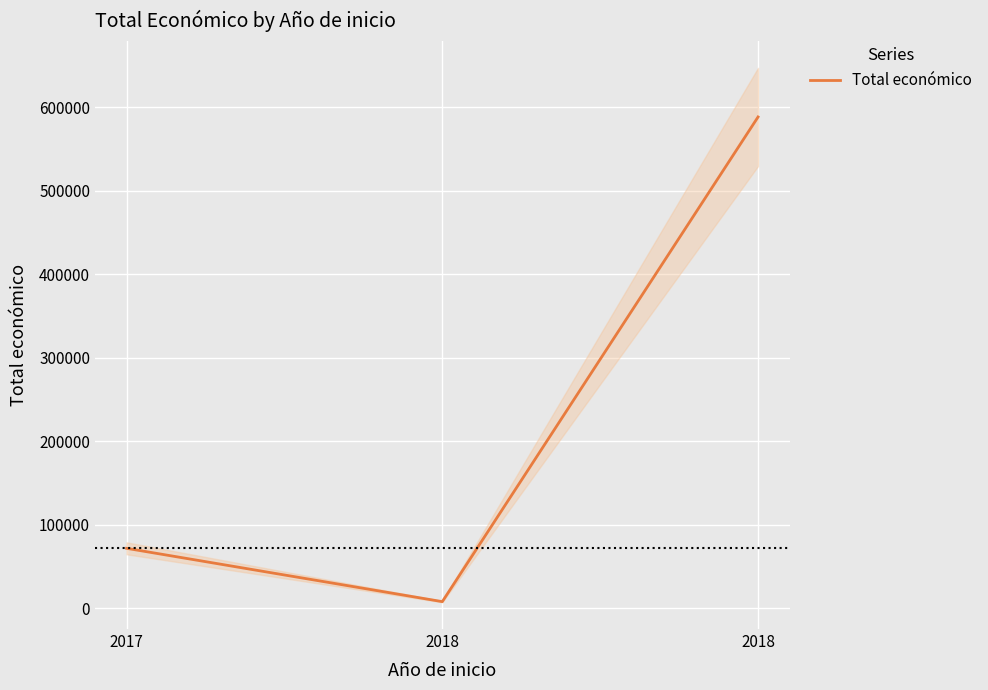

Rank the categories by value from highest to lowest.

2018, 2017, 2018